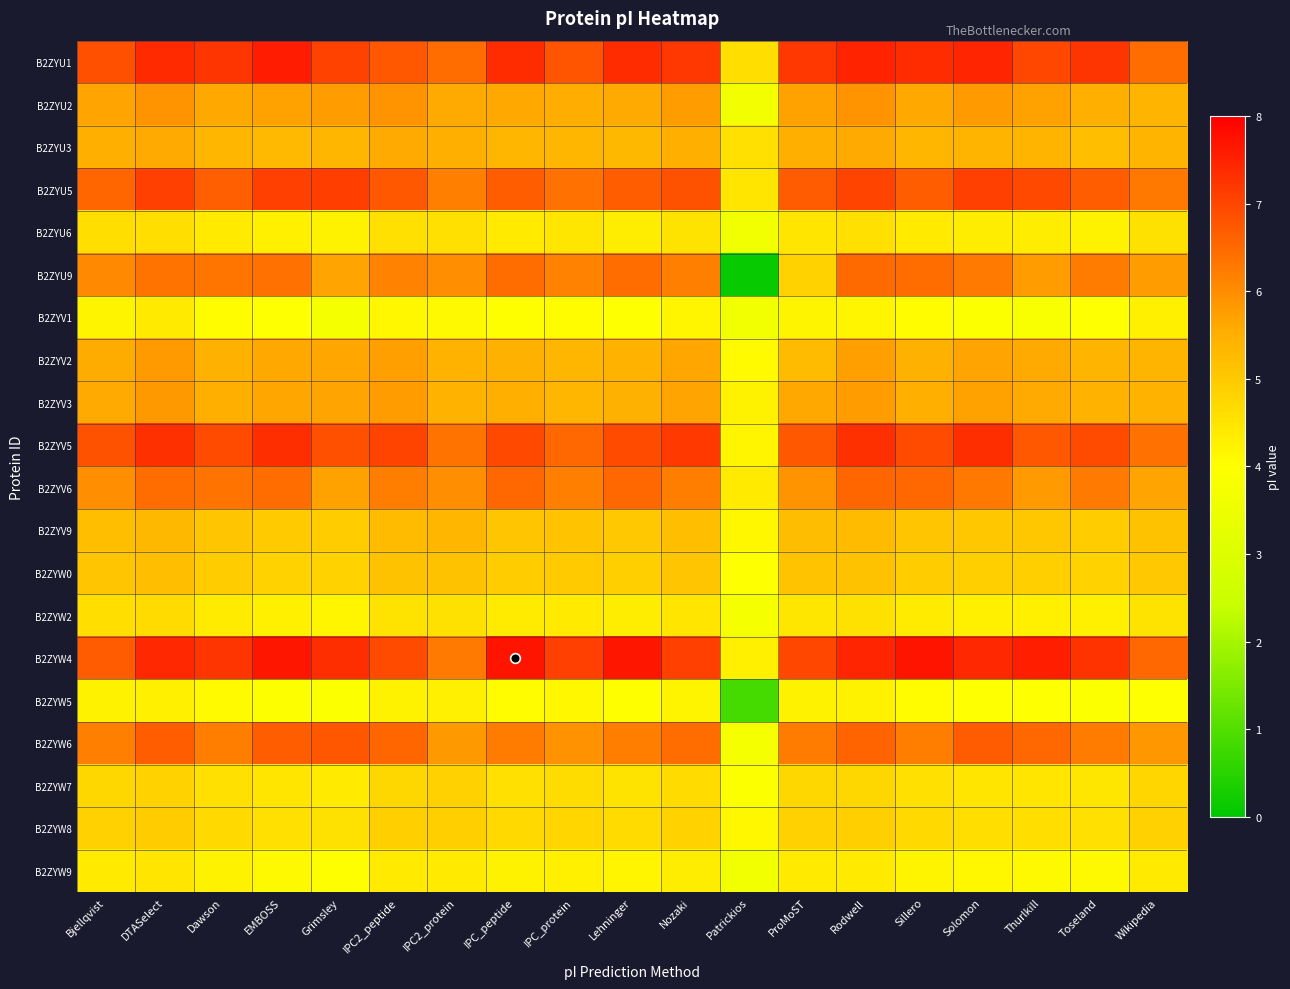

At how many categories does at least one series exceed 0?

19